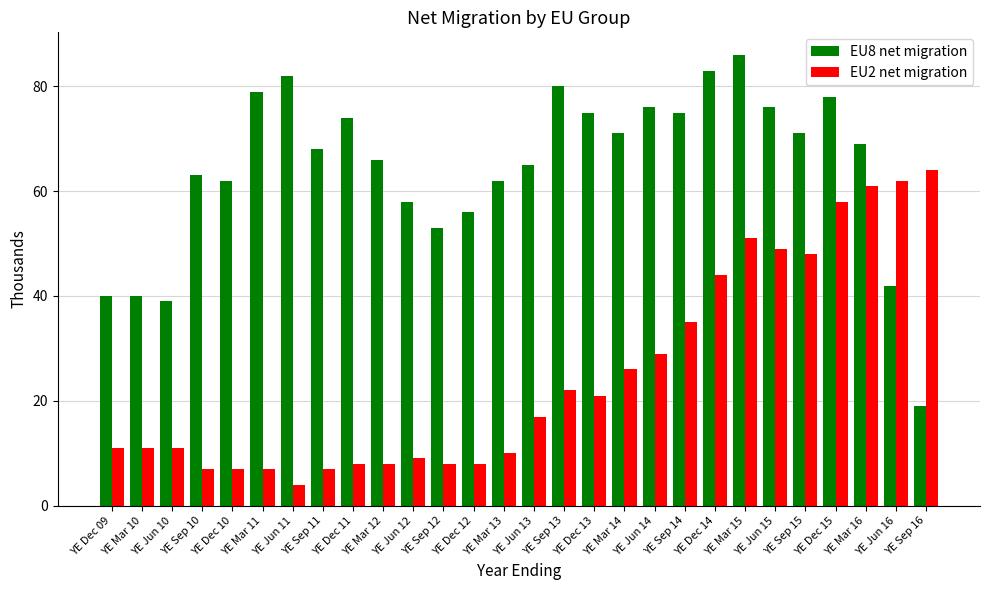

How many data points in EU2 net migration are less than 17?

14